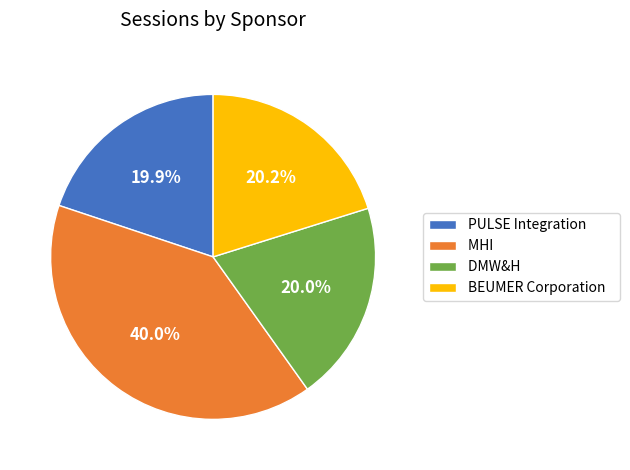

Do DMW&H and MHI together represent more than half of the pie?

Yes